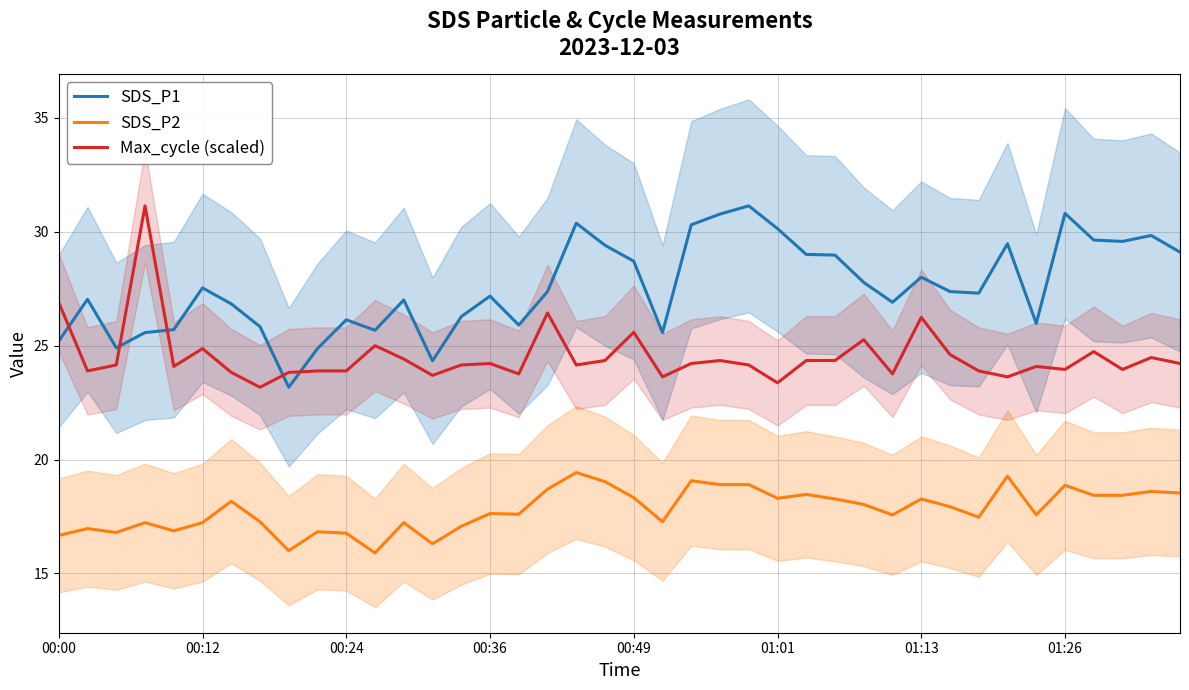

What is the approximate value of SDS_P2 at 01:01?

18.3